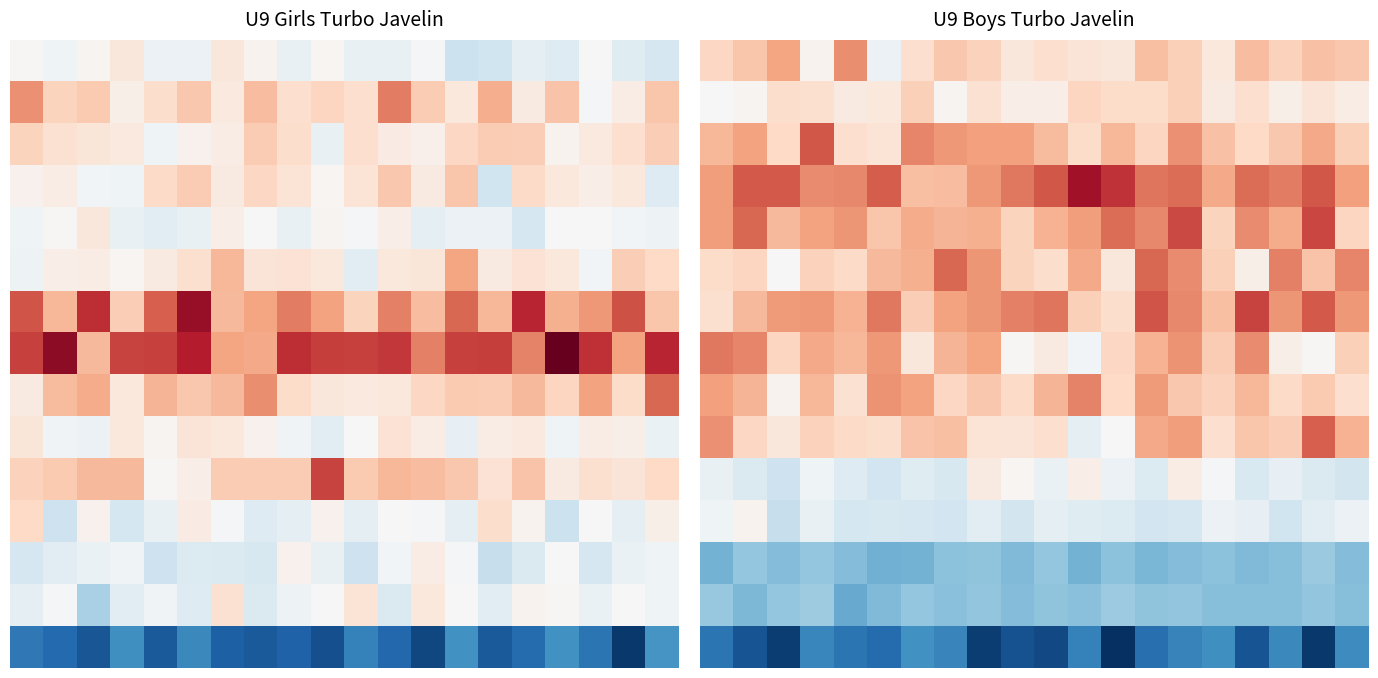

The 8 series shows 4.4 at 10.0. True or false?

False